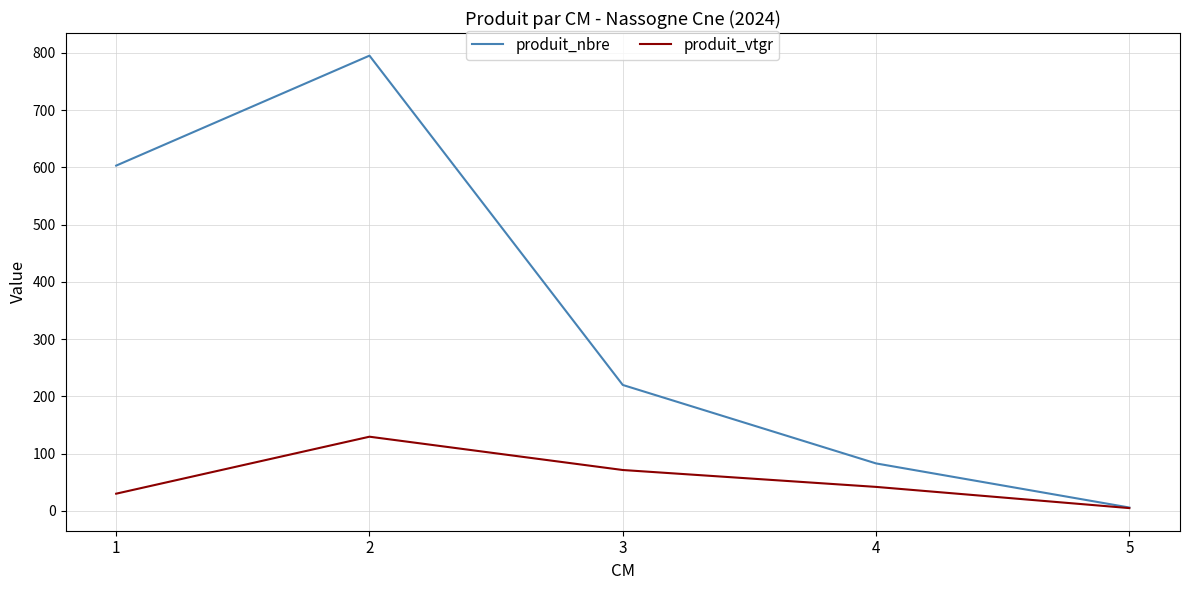

At which category does the chart reach its peak across all series?

2